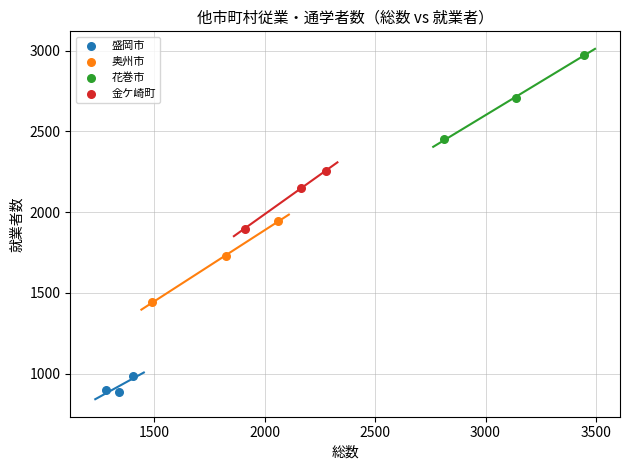

Which series contains the lowest Y value?

盛岡市